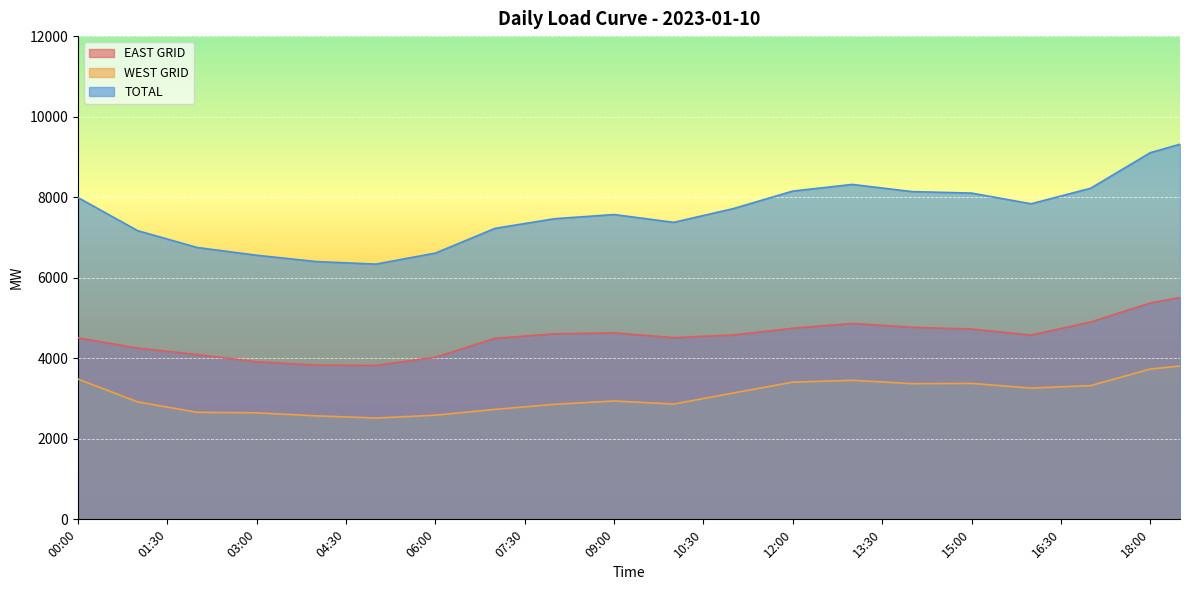

True or false: WEST GRID has a value of 3907.4 at 03:00.

False